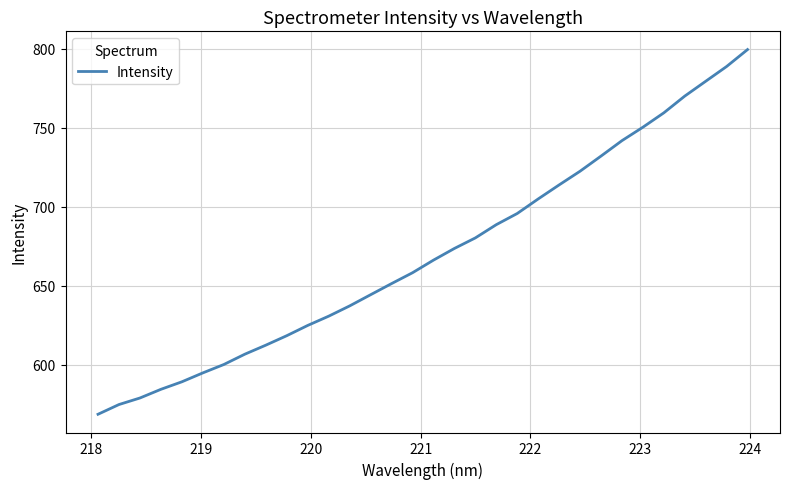

What is the greatest value displayed?

799.4